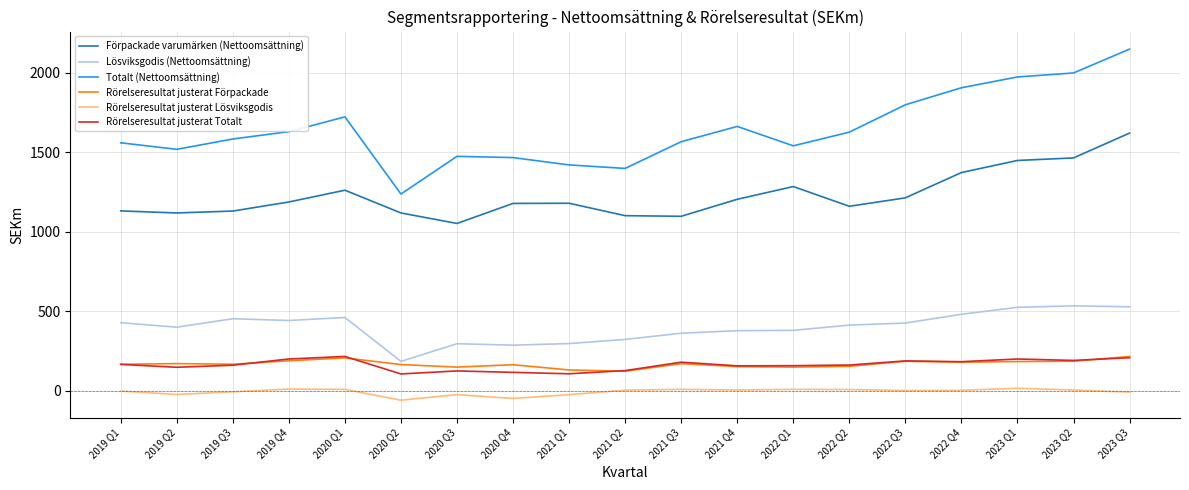

What are all the series names shown in the legend?

Förpackade varumärken (Nettoomsättning), Lösviksgodis (Nettoomsättning), Totalt (Nettoomsättning), Rörelseresultat justerat Förpackade, Rörelseresultat justerat Lösviksgodis, Rörelseresultat justerat Totalt